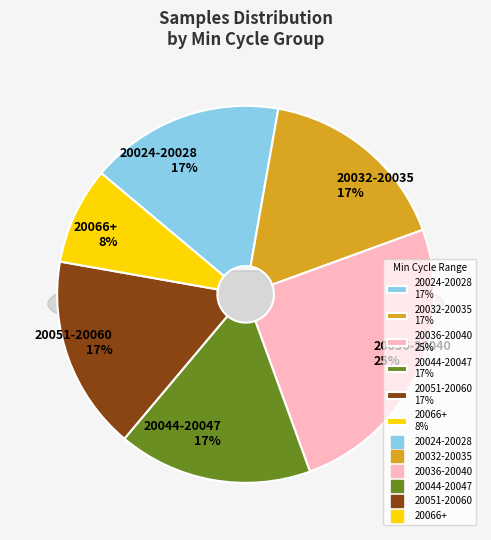

Is the sum of 20028 and 20066 greater than half?

No